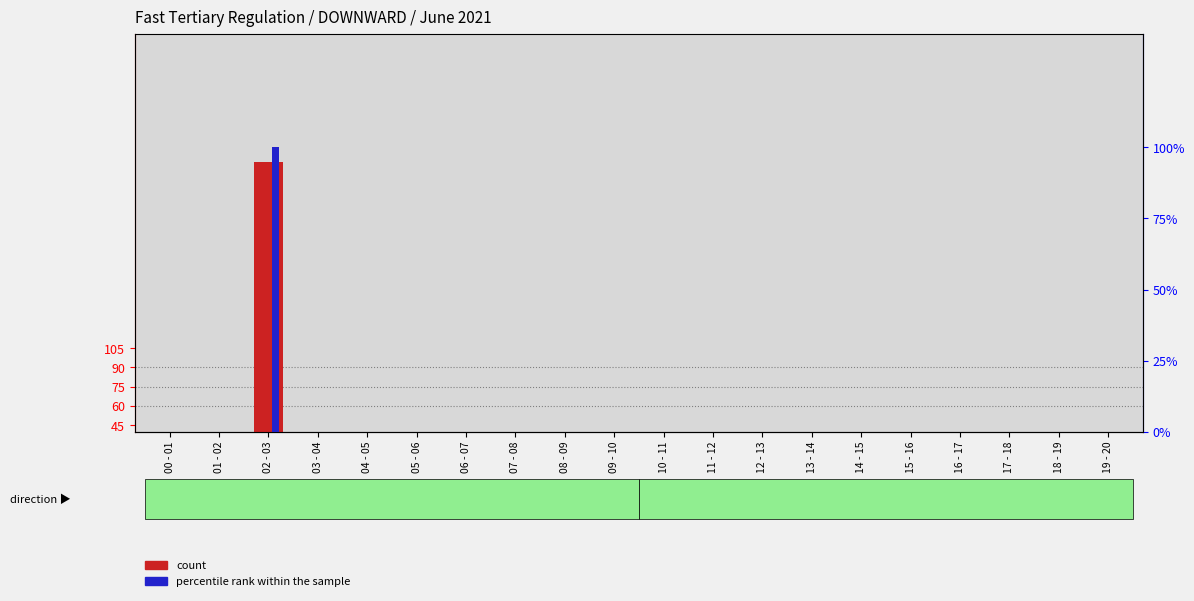

Which series changed the most between 04 - 05 and 17 - 18?

count